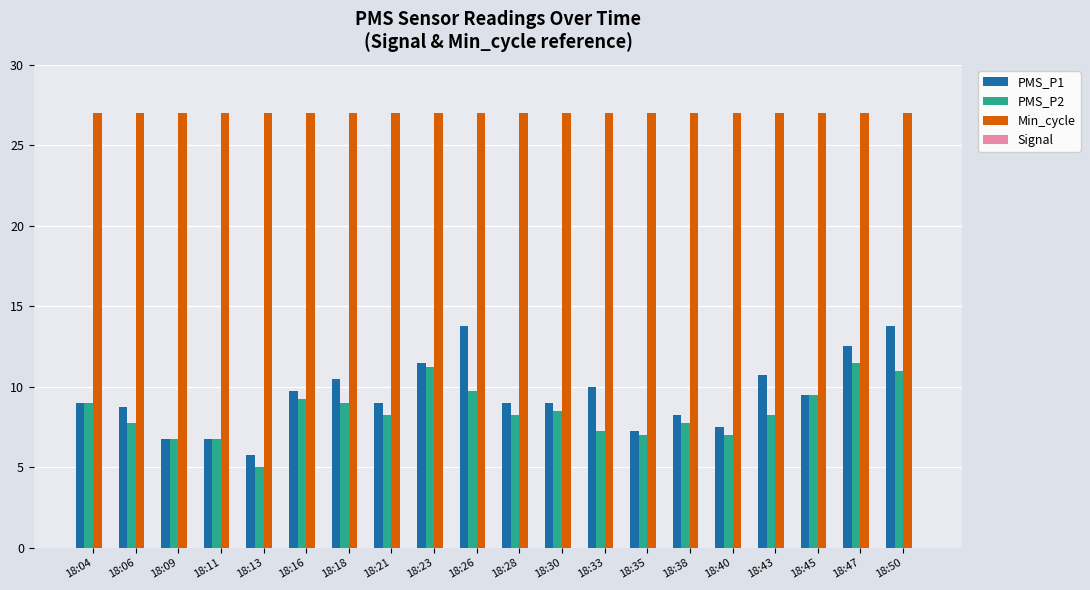

What are all the series names shown in the legend?

PMS_P1, PMS_P2, Min_cycle, Signal